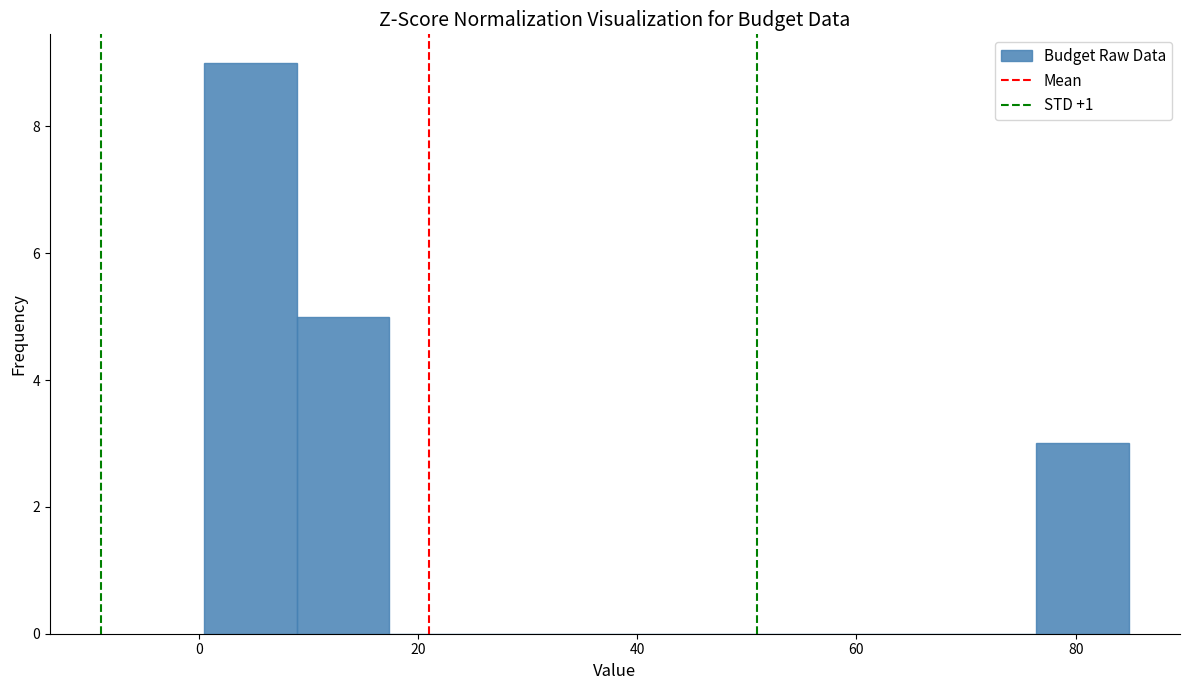

What is the height of the bar covering 76 to 84 on the x-axis? Neither the bar edges nor the heights are printed on the chart, so give them approximately, as read against the axes.

3